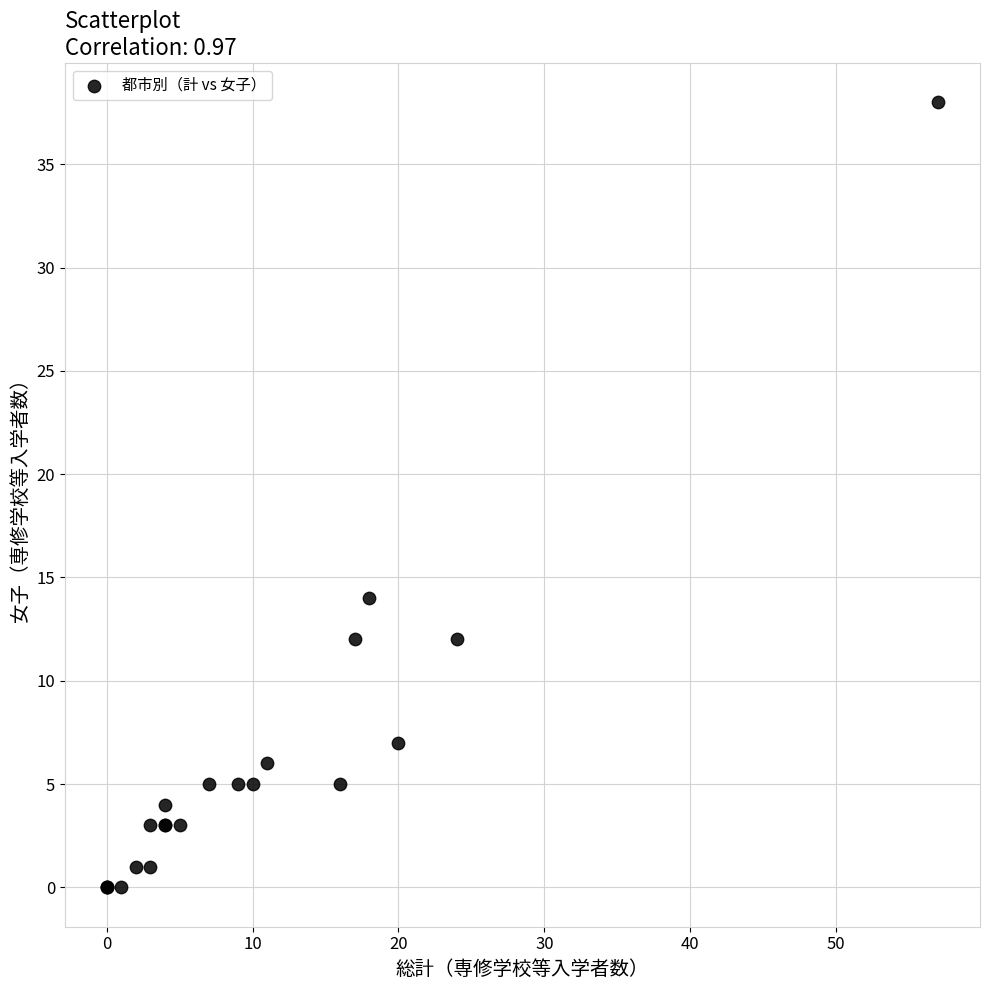

What Y value in the scatter plot is closest to 19?

14